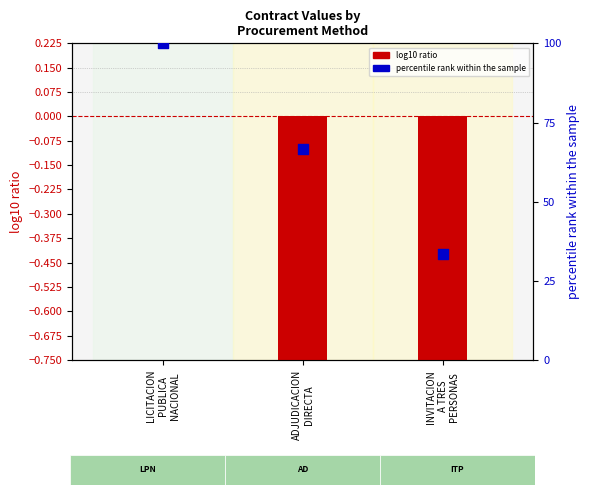

At which category is the sum across all series the highest?

LICITACION
PUBLICA
NACIONAL